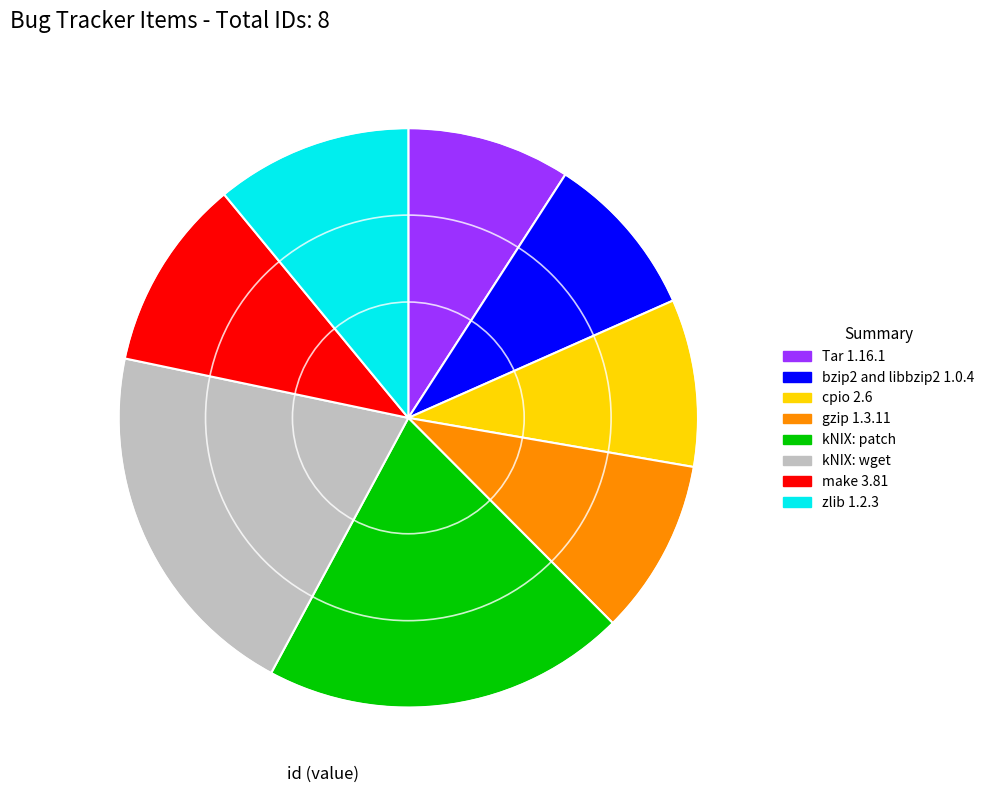

Does bzip2 and libbzip2 1.0.4 account for over 50% of the chart?

No